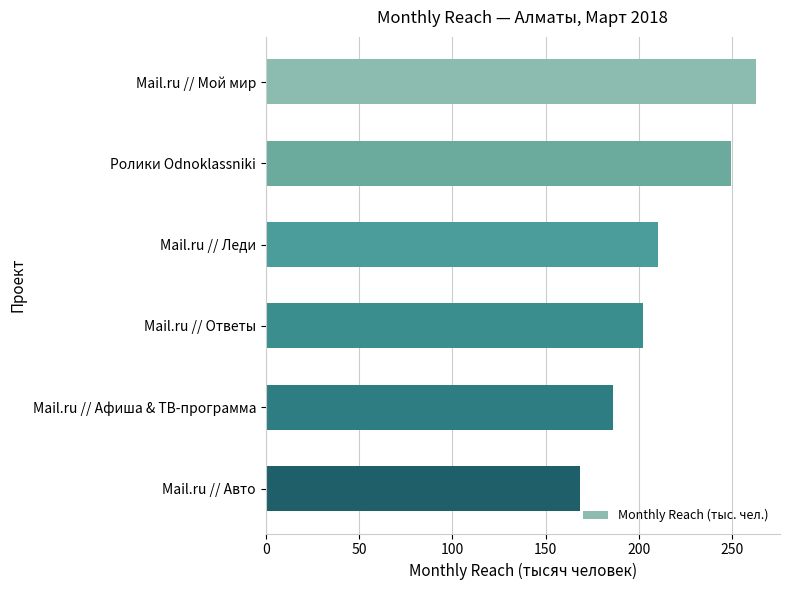

What is the minimum value shown in the chart?

168.4